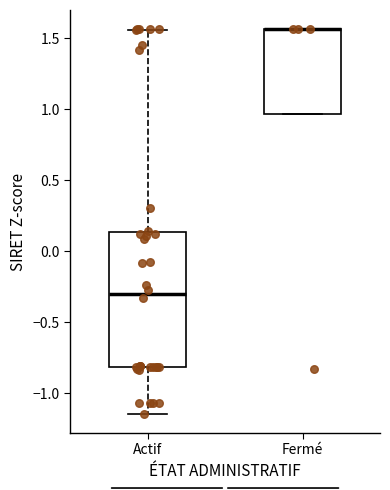

Comparing the boxes themselves (not the whiskers), which one is the tallest?

Actif